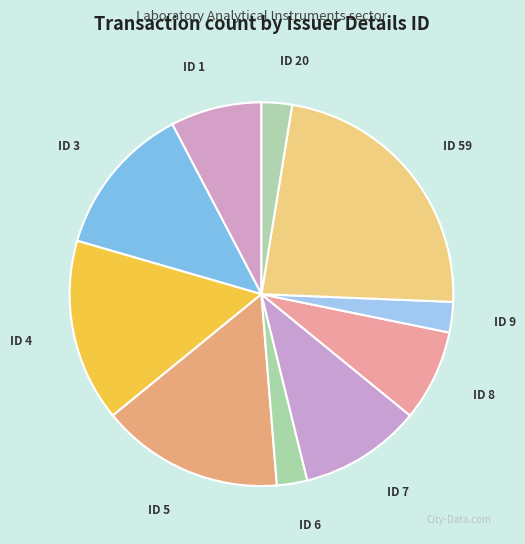

Combined, do ID 3 and ID 8 account for over 50%?

No